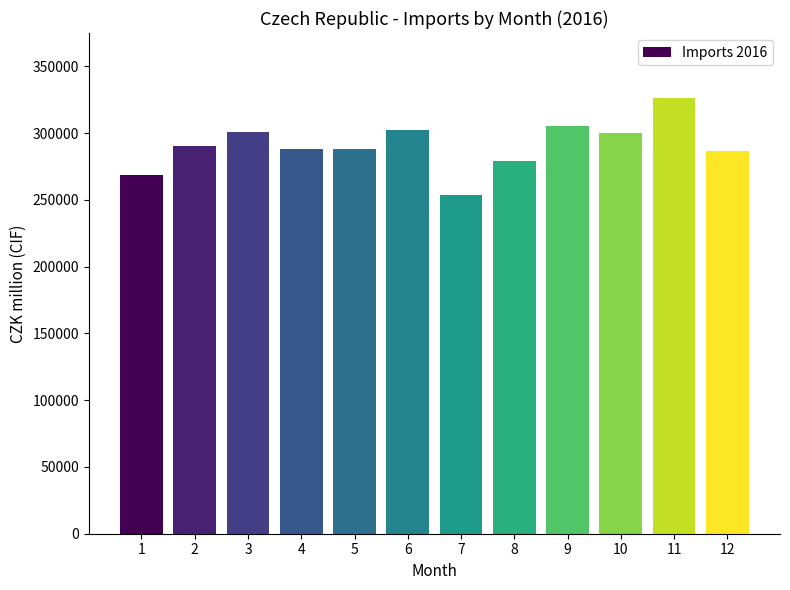

The chart shows a value of 505132 at 11. True or false?

False